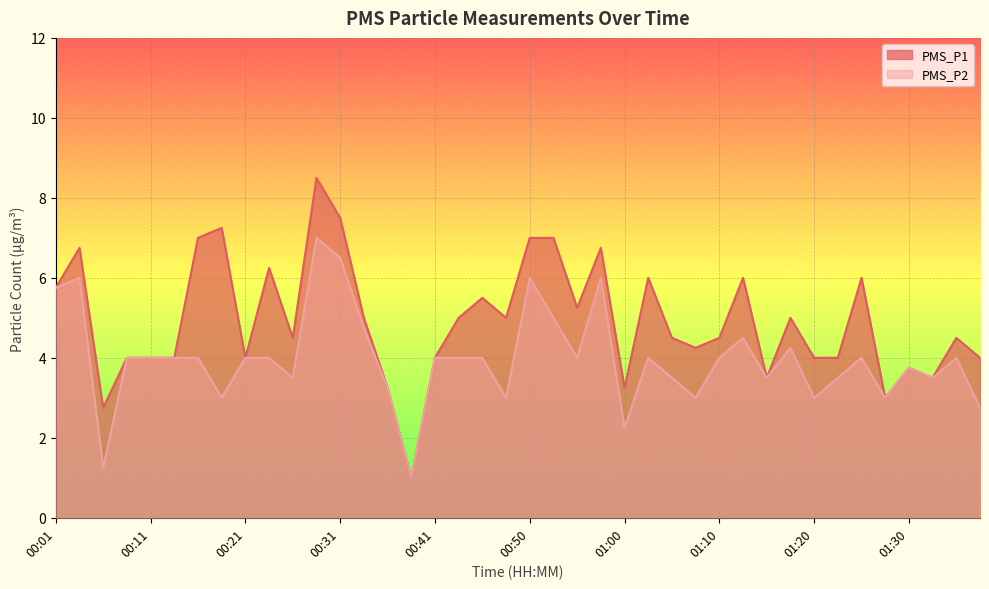

List the labels in order of PMS_P1 value, largest first.

00:28, 00:31, 00:19, 00:16, 00:50, 00:53, 00:04, 00:58, 00:23, 01:03, 01:12, 01:25, 00:01, 00:45, 00:55, 00:33, 00:43, 00:48, 01:17, 00:26, 01:05, 01:10, 01:35, 01:08, 00:09, 00:11, 00:14, 00:21, 00:41, 01:20, 01:22, 01:37, 01:30, 01:15, 01:32, 00:36, 01:00, 01:27, 00:06, 00:38